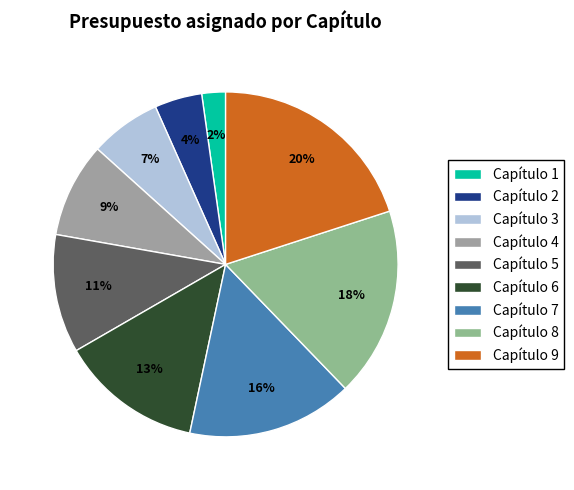

What percentage is NOT represented by Capítulo 2?

95.6%